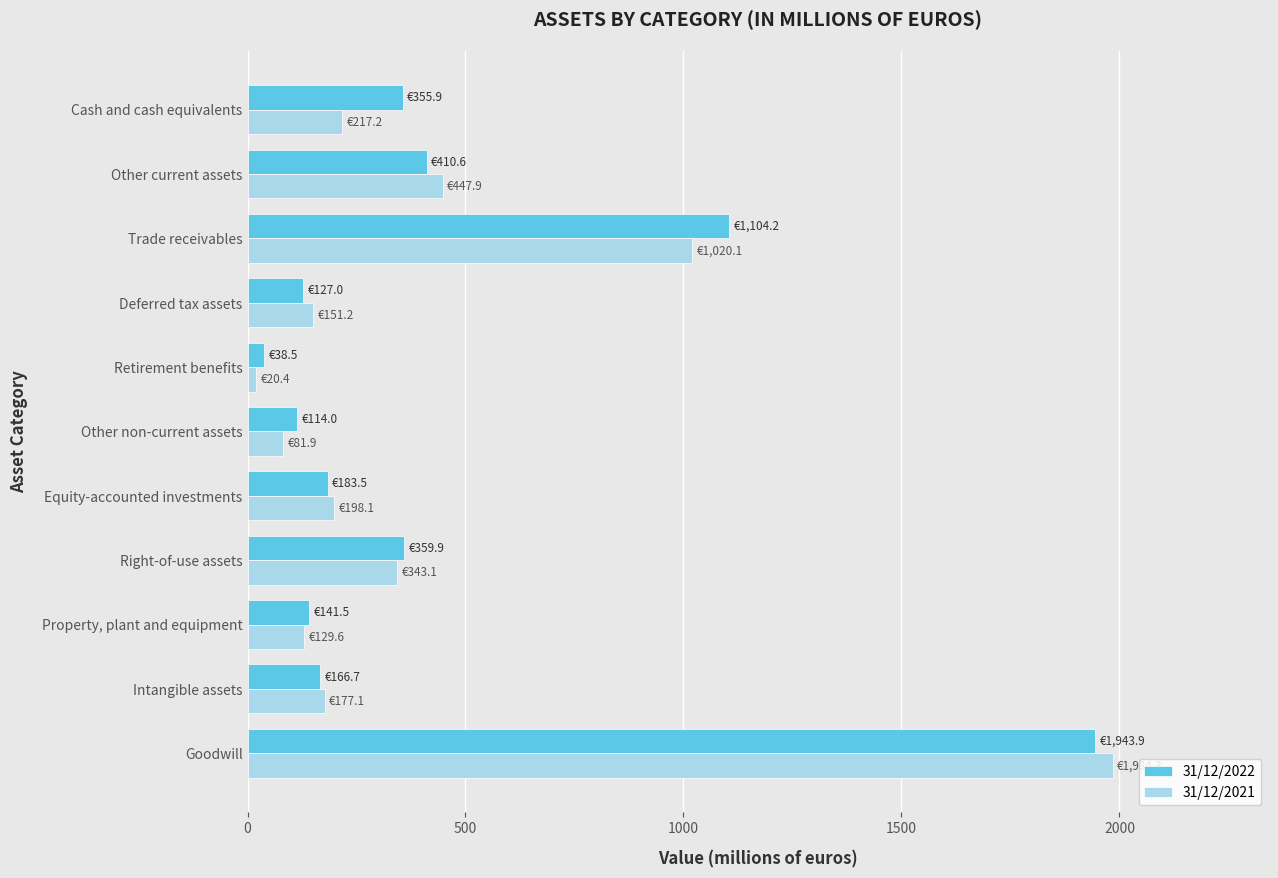

How many data points in 31/12/2022 are above 183?

6